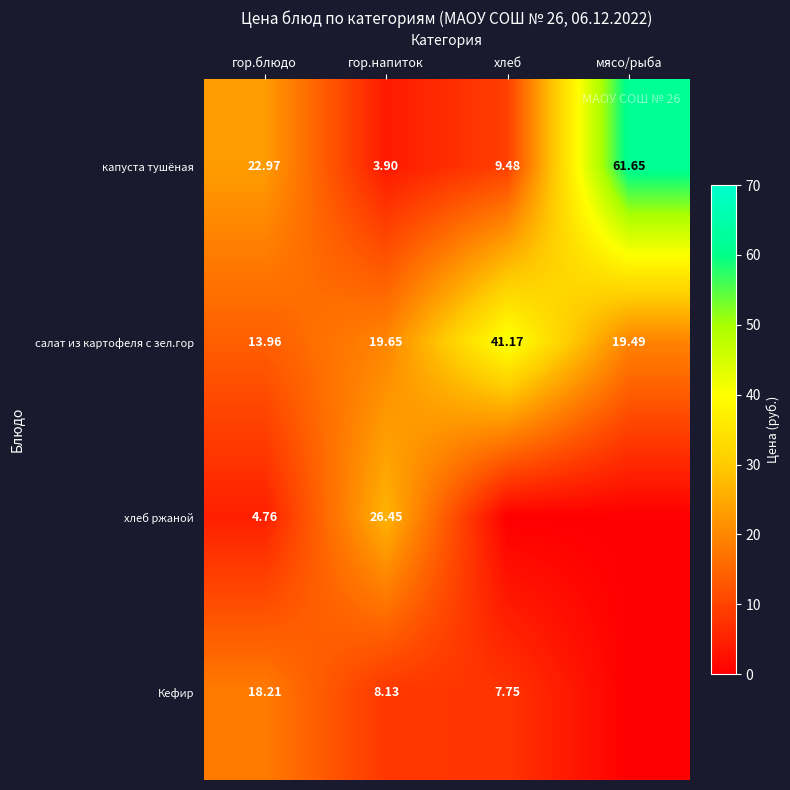

How many data points in капуста тушёная are above 22?

2